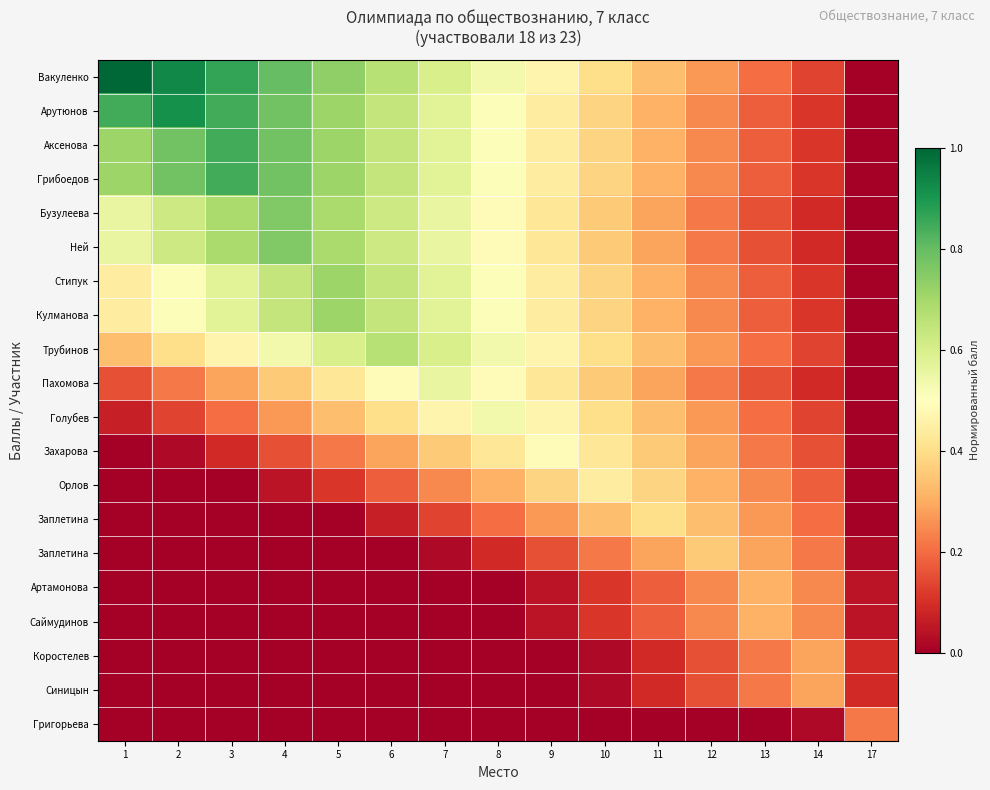

The row_17 series shows -0.1 at 5. True or false?

False